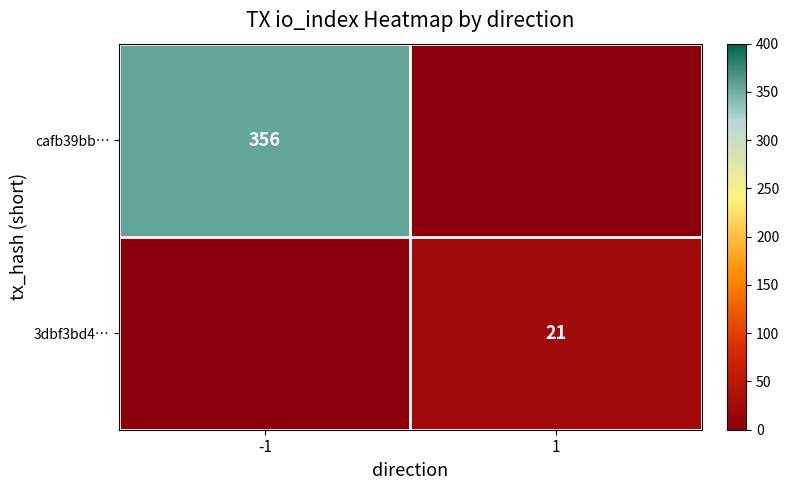

Is the value of 3dbf3bd4… at 1 greater than the value of cafb39bb… at -1?

No